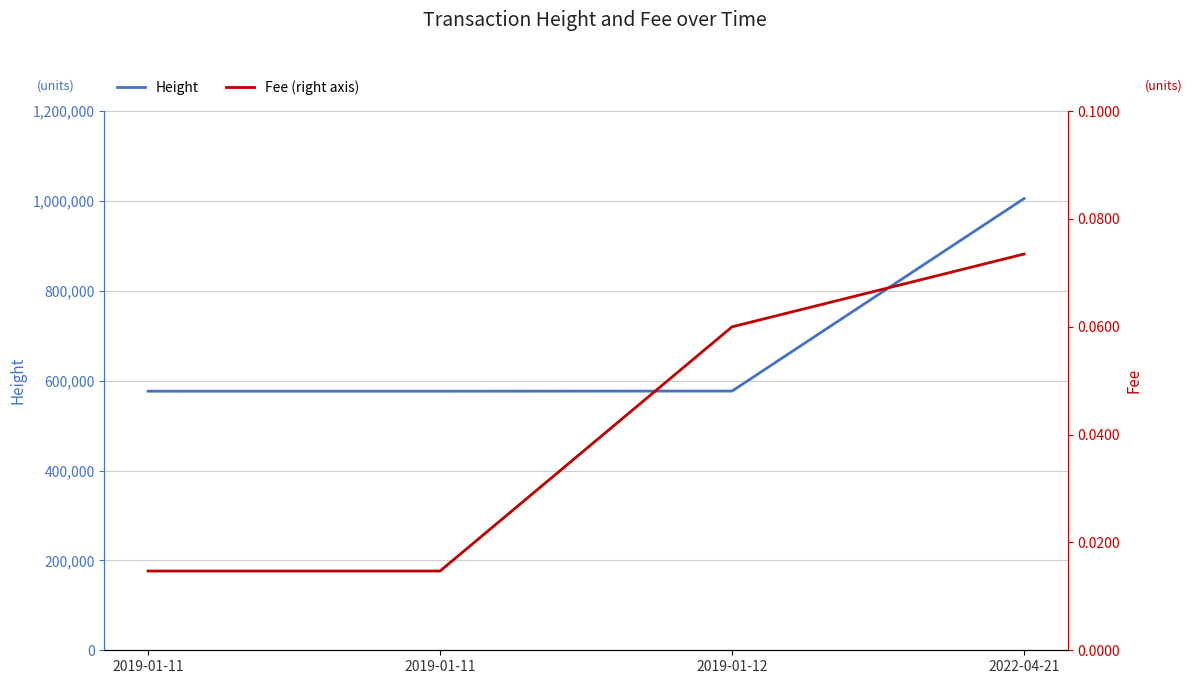

The Height series shows 576693.0 at 2019-01-11. True or false?

True